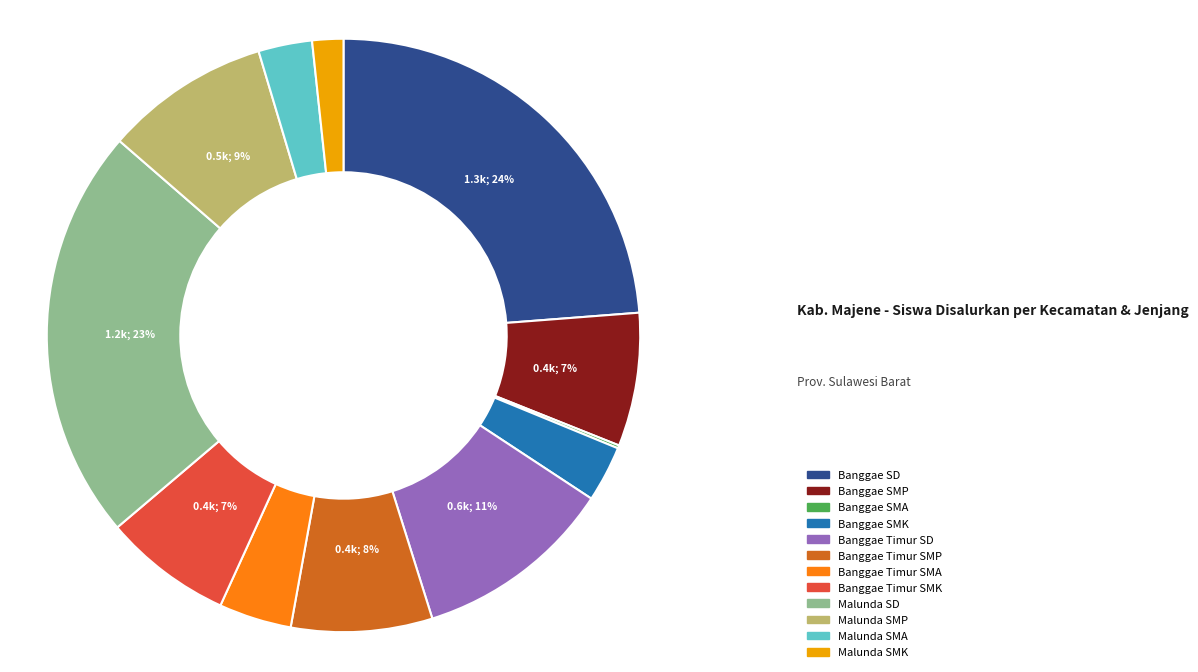

Which slice is the largest?

Banggae SD